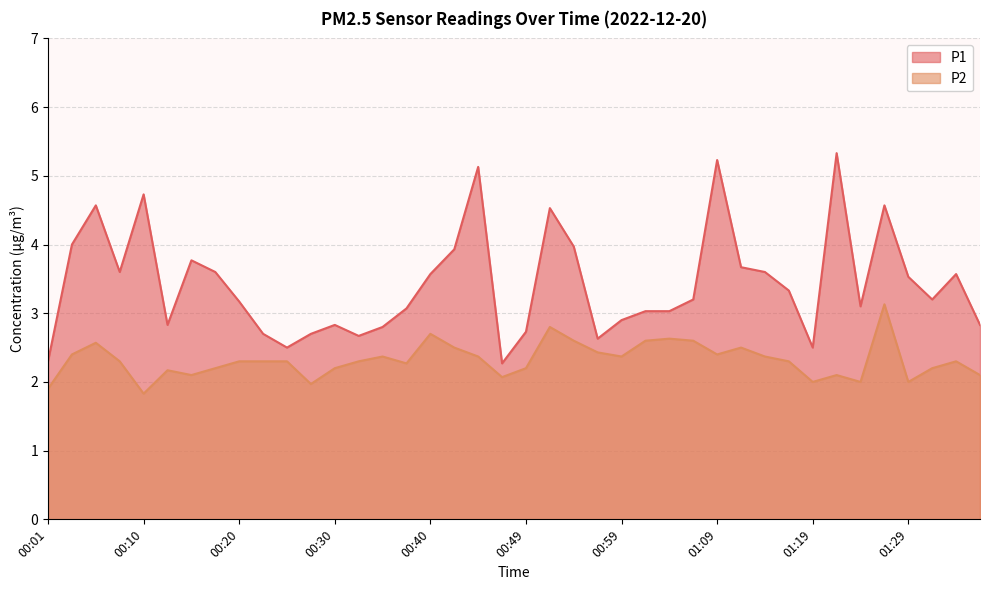

What is the difference between the P2 values at 00:13 and 00:59?

0.2